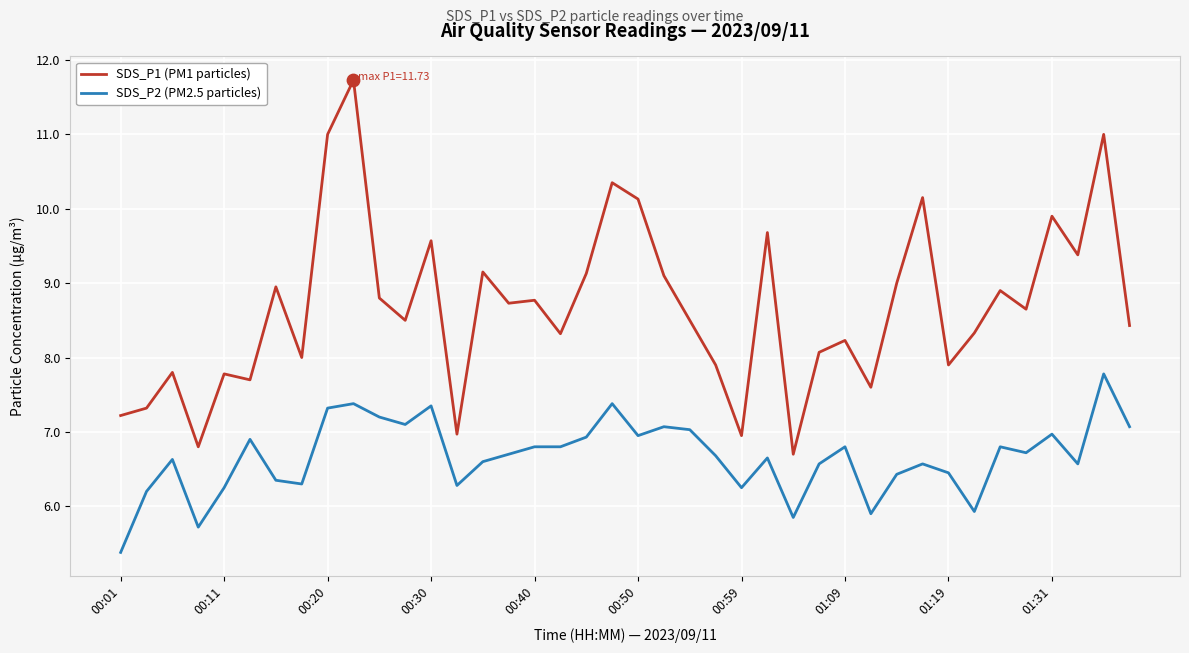

Which series has the largest total across all categories?

SDS_P1 (PM1 particles)